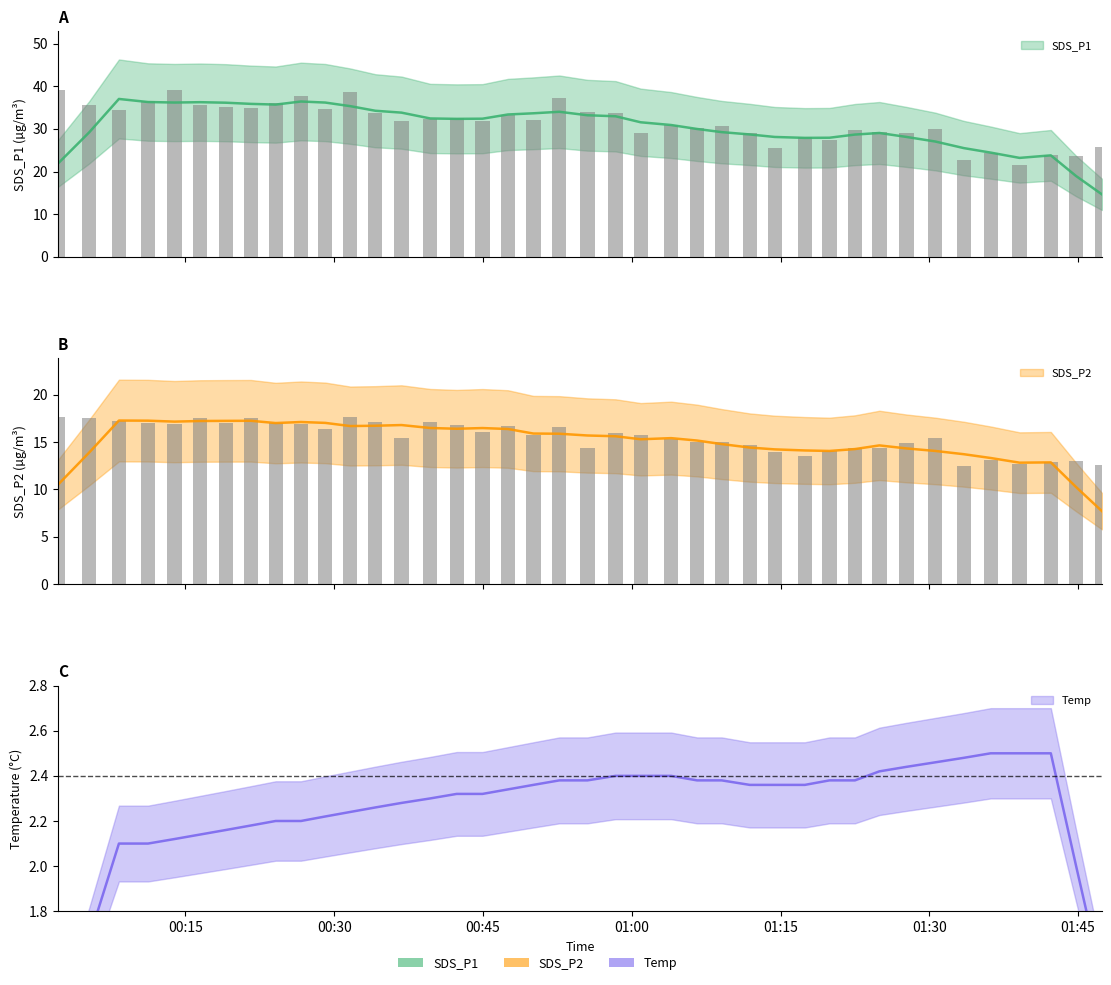

How many values in the SDS_P2 series exceed 15?

25